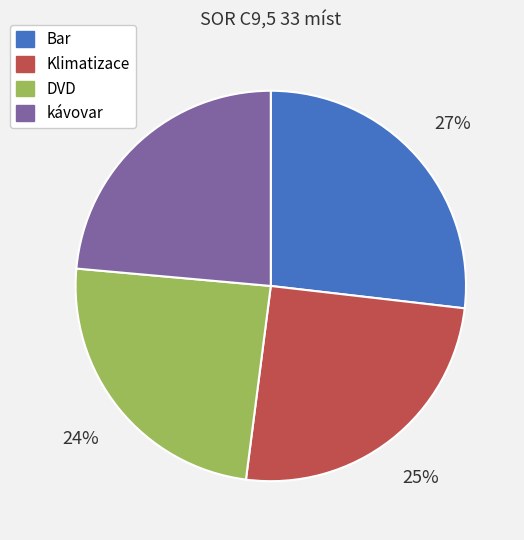

To the nearest percent, what is the difference between the largest and smallest slice percentages?

3%